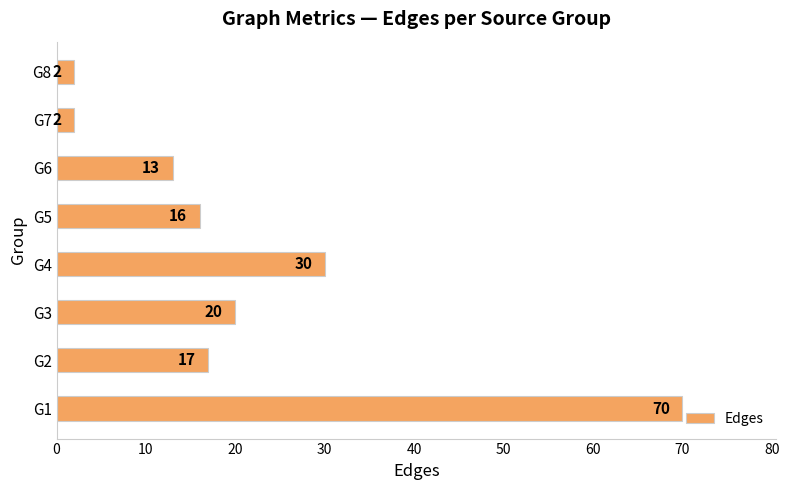

Between G4 and G2, which is larger?

G4